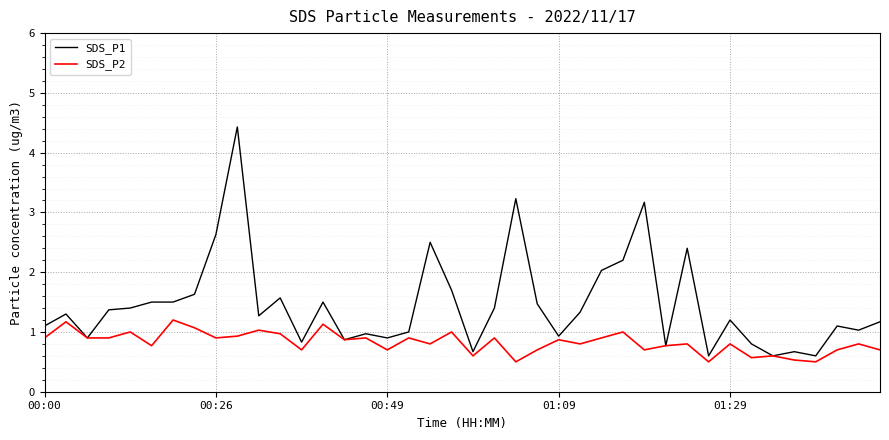

List the series in order of their peak value, lowest first.

SDS_P2, SDS_P1